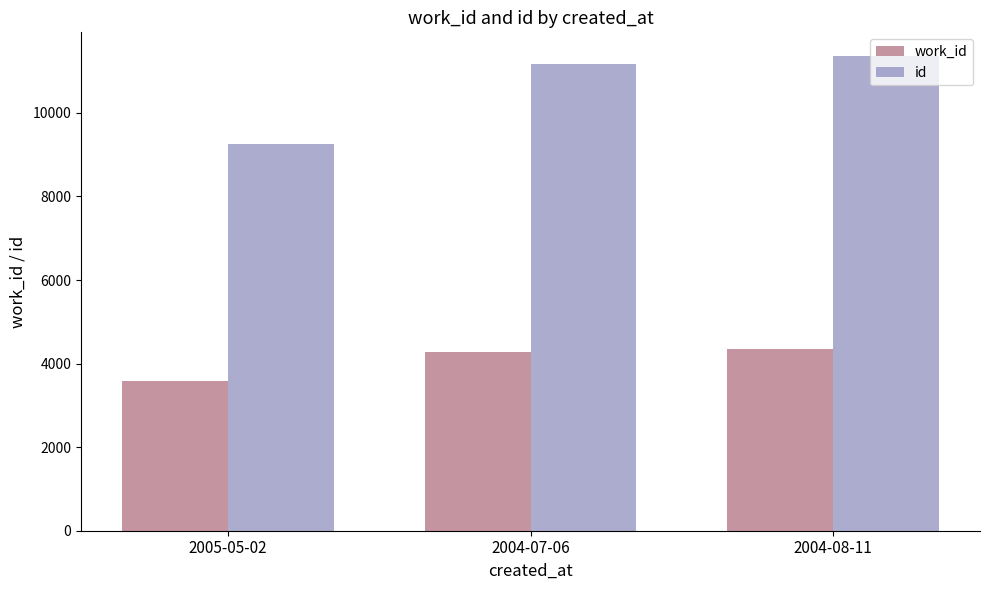

Are the bars horizontal?

No